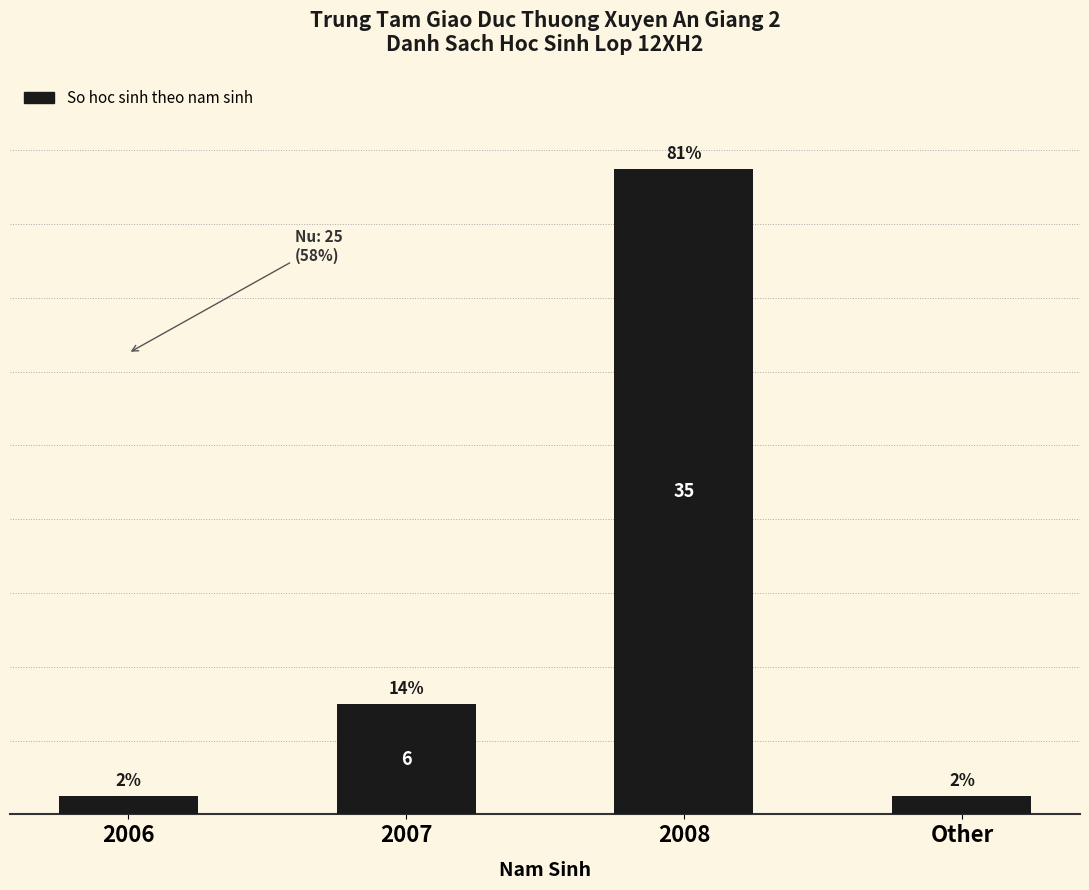

Where is the data nearest to the value 18?

2007